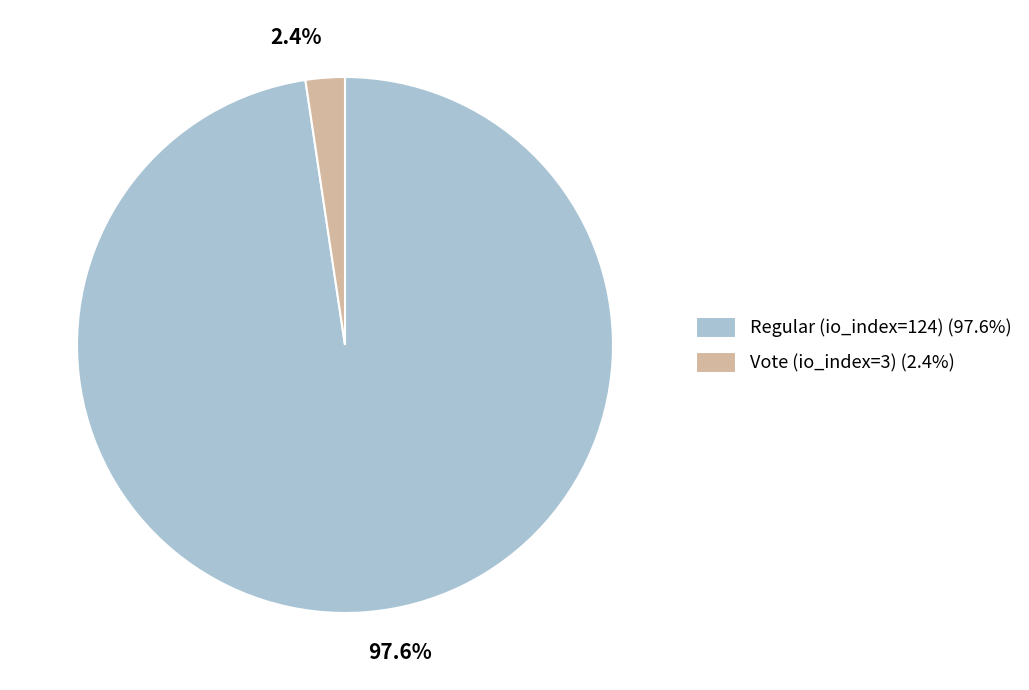

To the nearest percent, what percentage of the pie is Regular (io_index=124)?

98%